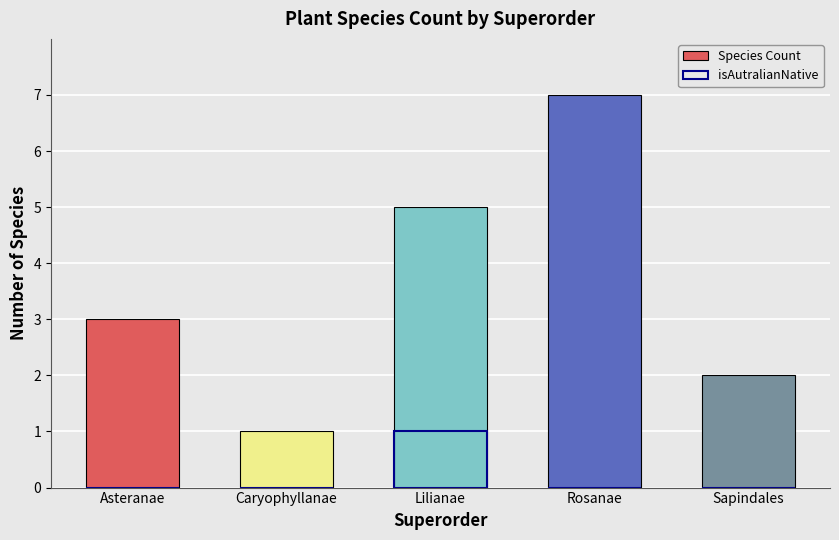

What are all the series names shown in the legend?

Species Count, isAutralianNative